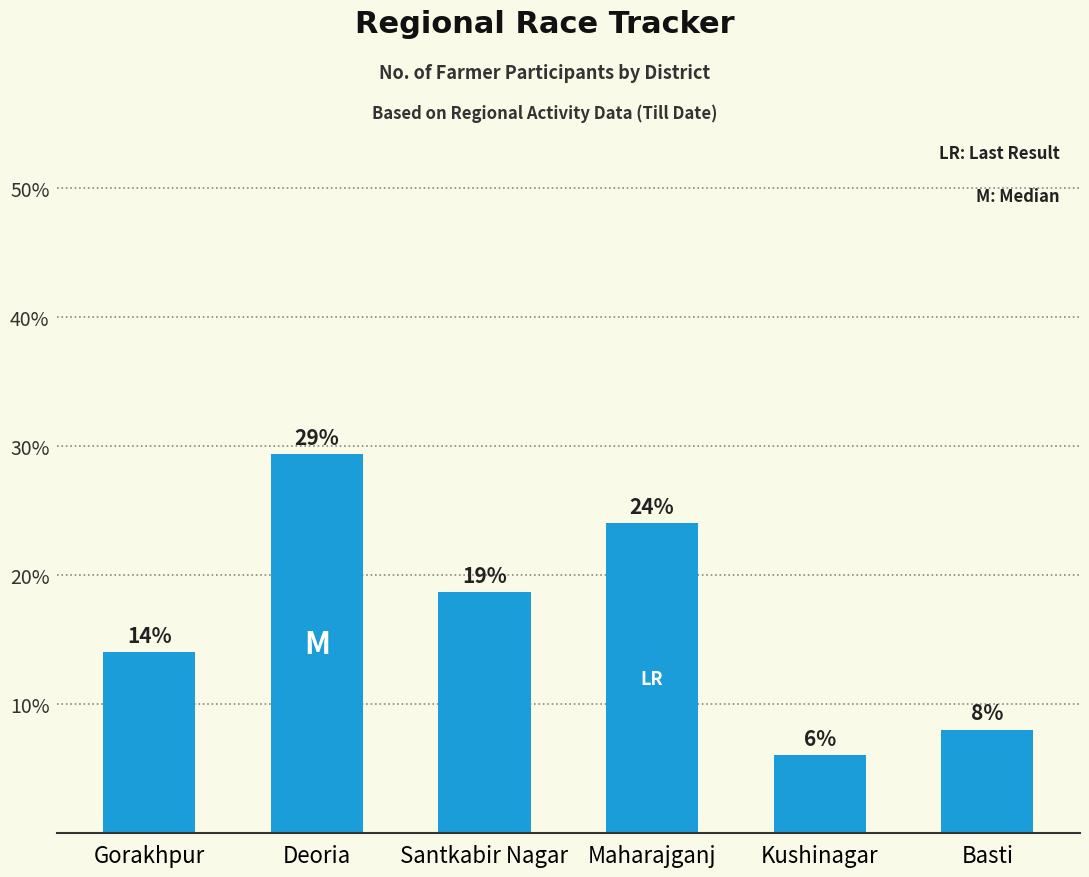

What position from the right is Basti?

1